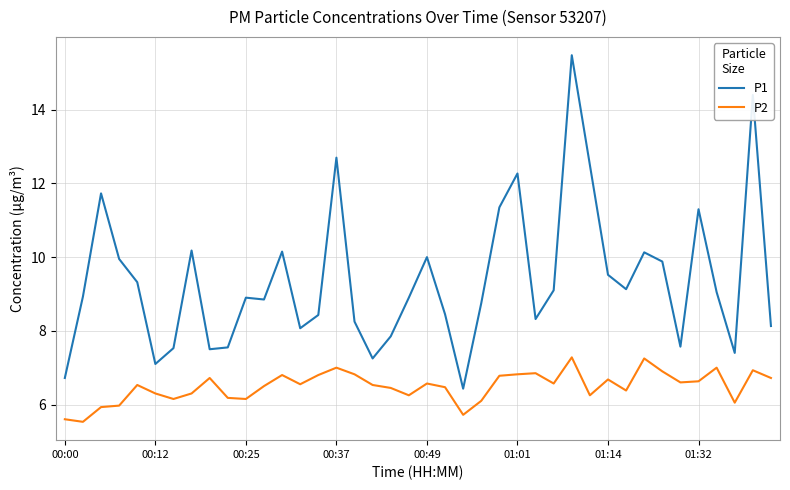

What is the maximum value shown in the chart?

15.5